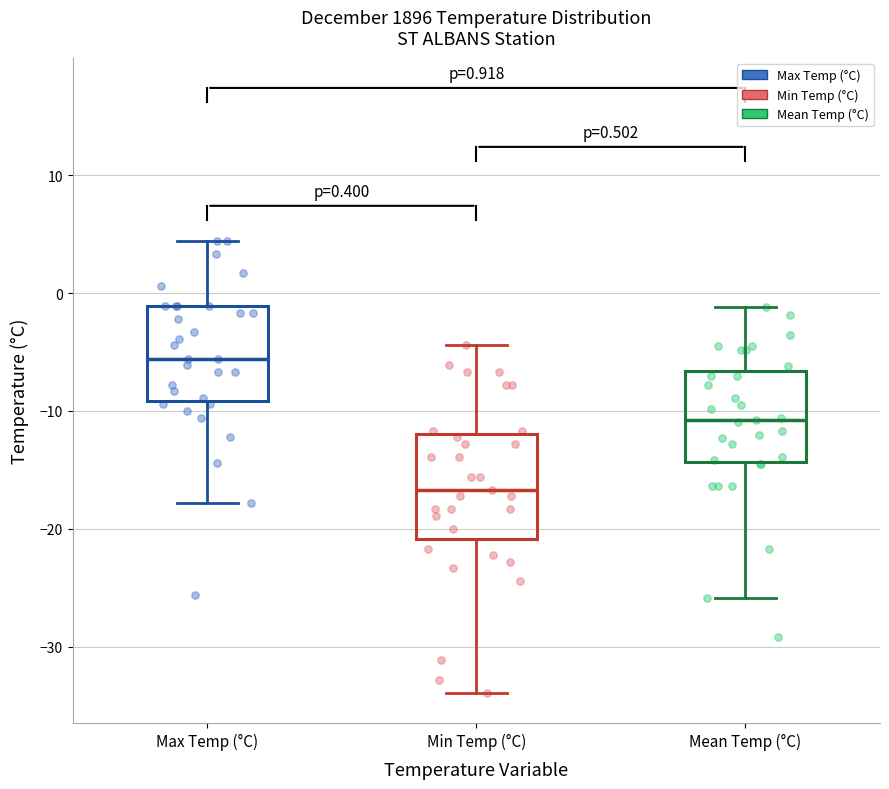

Which box's median line is the highest?

Max Temp (°C)